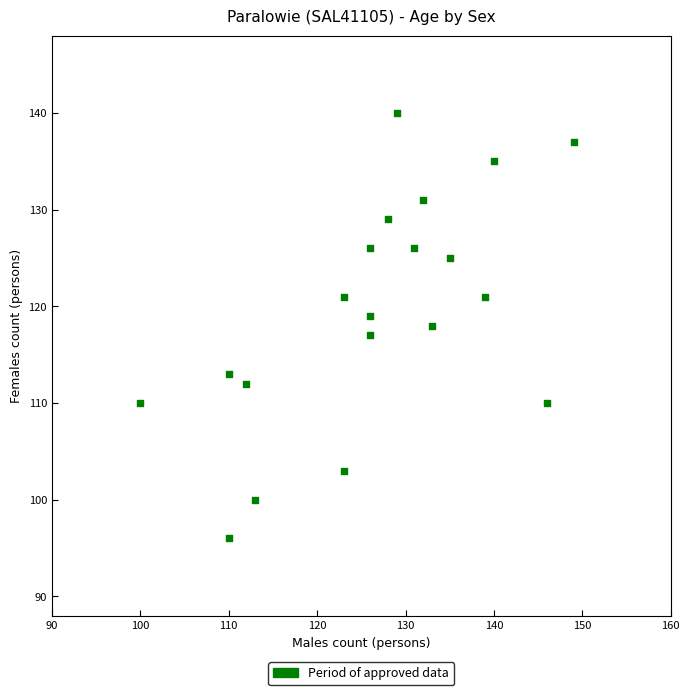

What is the range of X values (max minus min)?

49